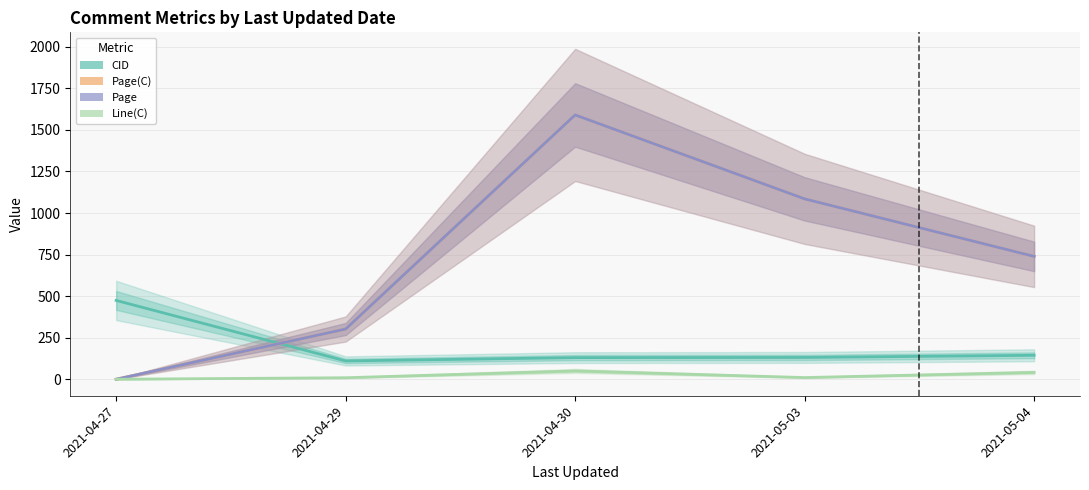

True or false: Page(C) has more than 2 interior local peaks.

False